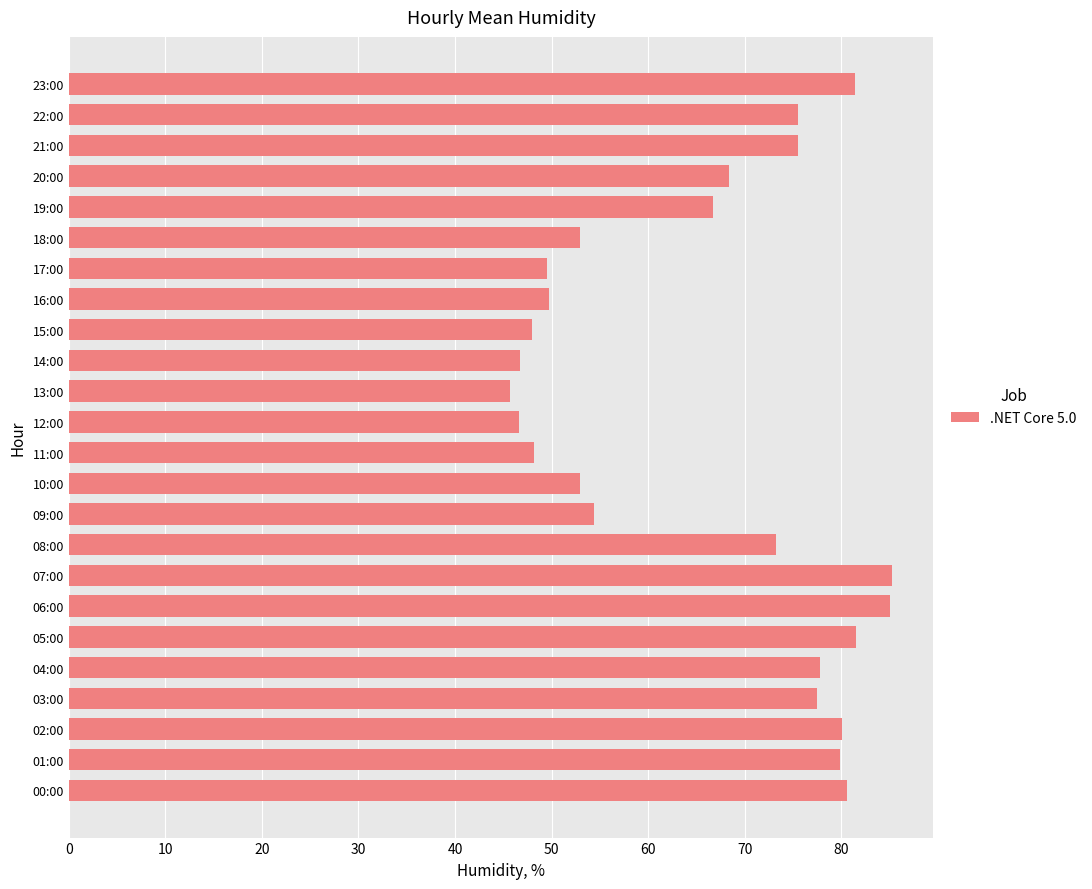

What is the smallest value displayed?

45.8